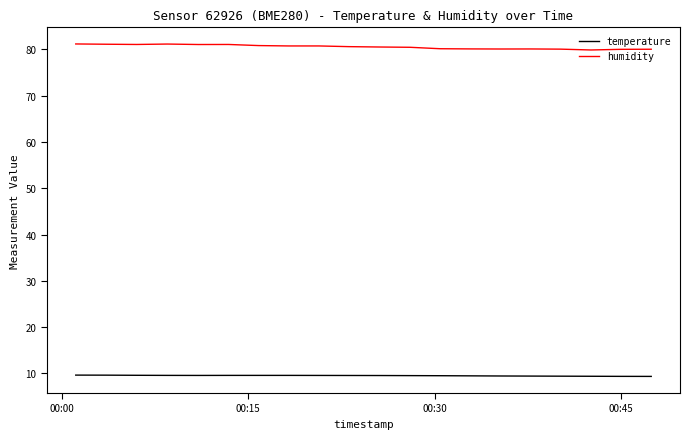

True or false: humidity has more than 0 points higher than both neighbors.

True